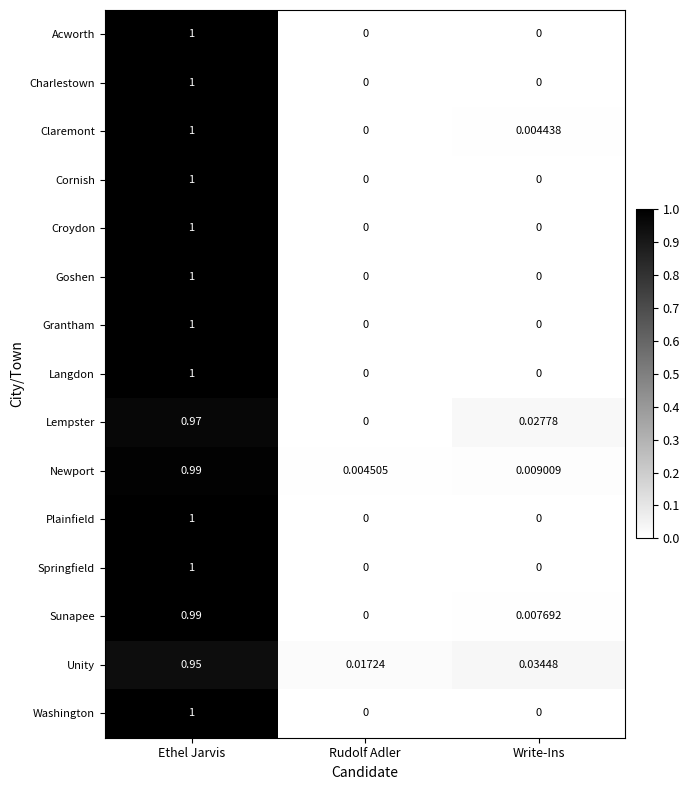

Between Rudolf Adler and Write-Ins, which series saw the biggest shift?

Lempster